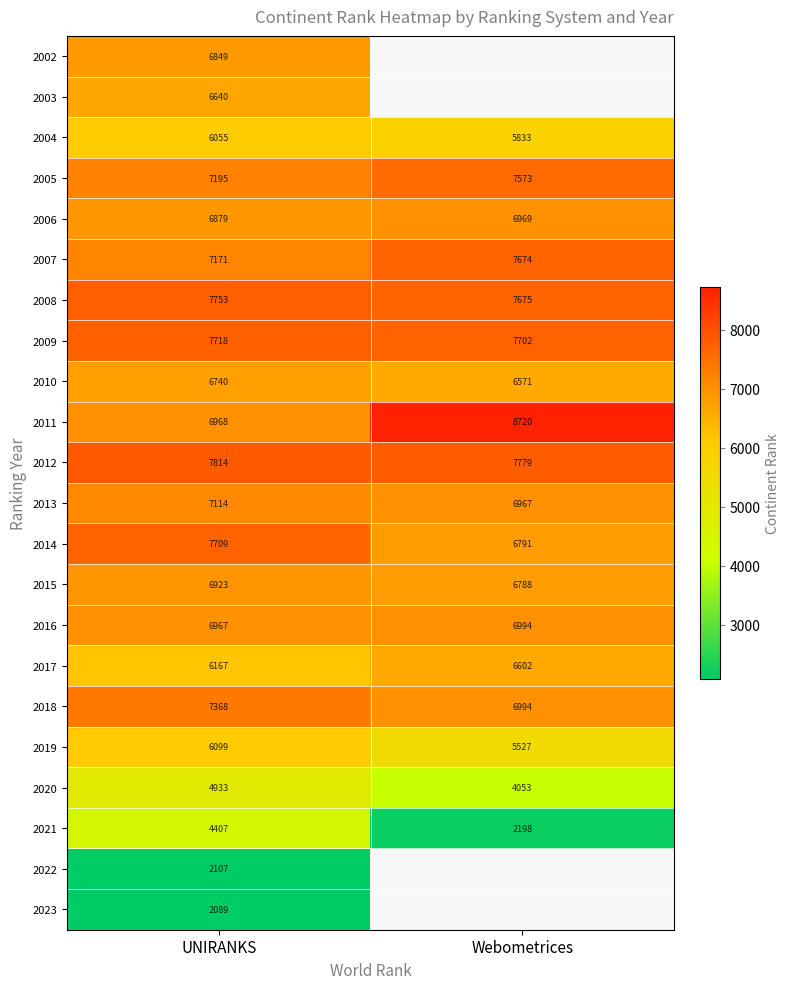

What is the difference between the highest and lowest values at UNIRANKS?

5725